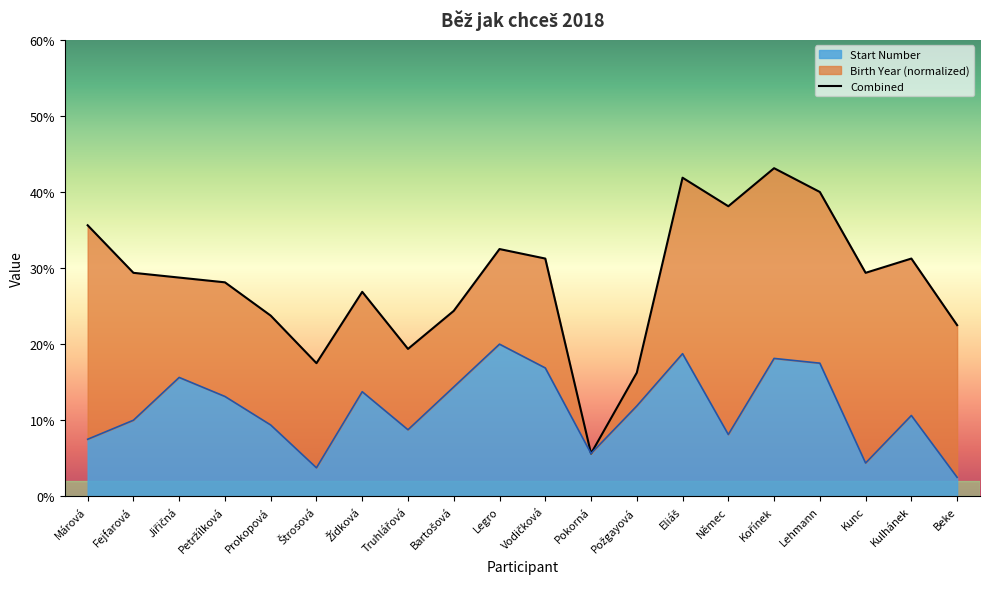

What is the difference between the values at Lehmann and Kulhánek?

8.8